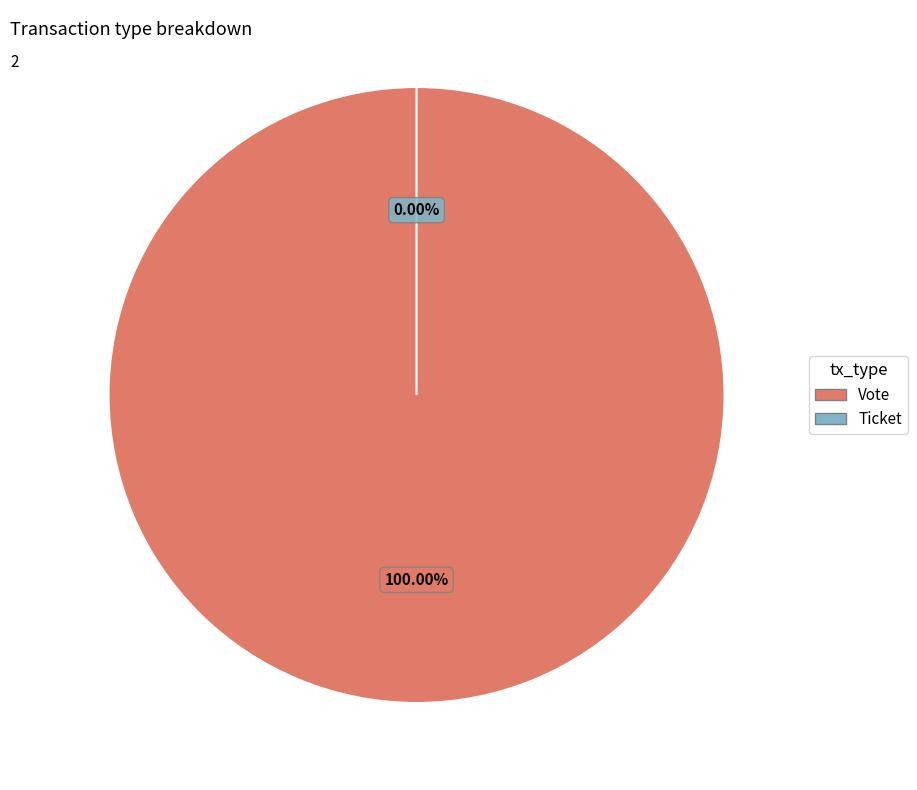

The Ticket slice represents 1% of the pie. True or false?

False